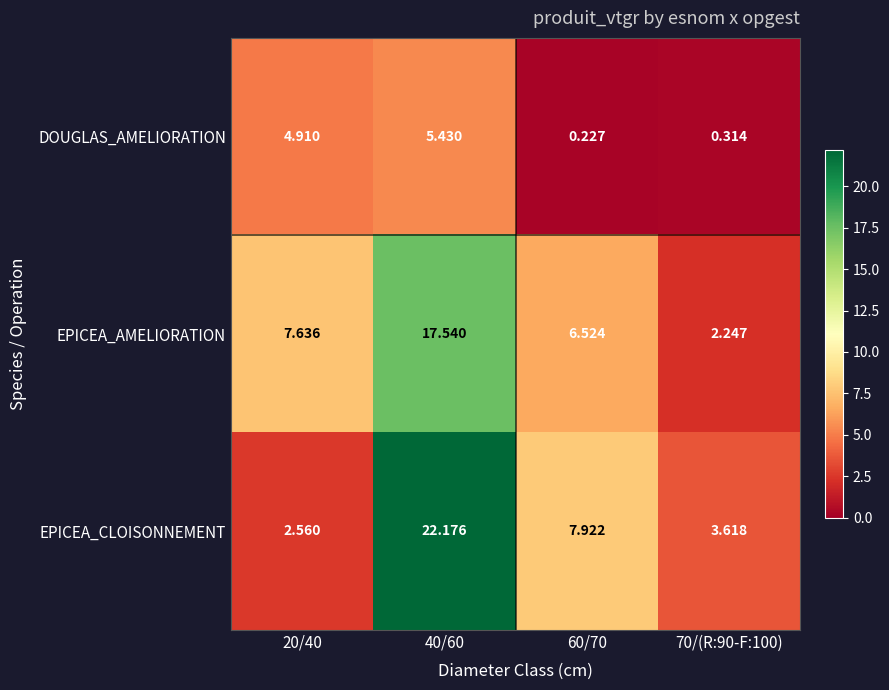

List the series in order of their peak value, highest first.

EPICEA_CLOISONNEMENT, EPICEA_AMELIORATION, DOUGLAS_AMELIORATION